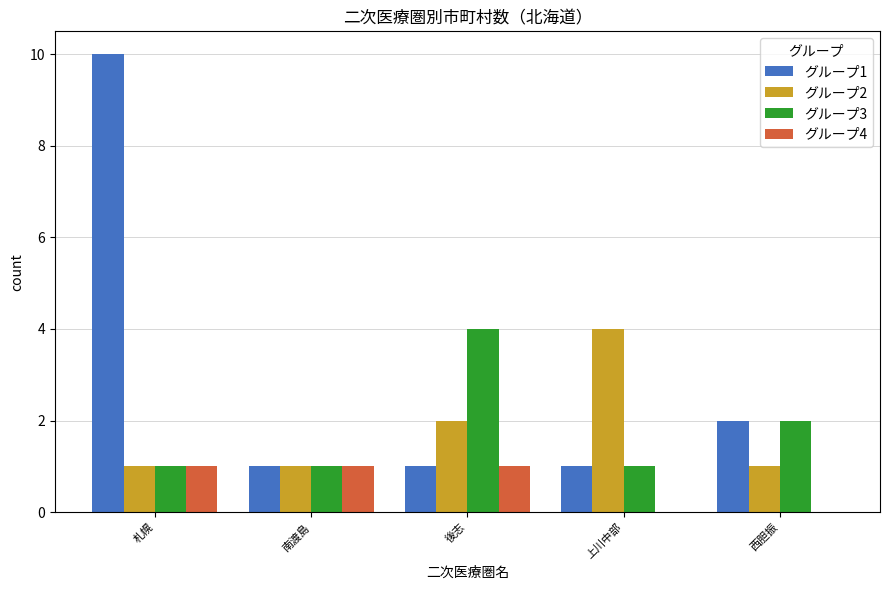

Reading left to right, what are all the values shown in this chart?

グループ1: 札幌=10	南渡島=1	後志=1	上川中部=1	西胆振=2
グループ2: 札幌=1	南渡島=1	後志=2	上川中部=4	西胆振=1
グループ3: 札幌=1	南渡島=1	後志=4	上川中部=1	西胆振=2
グループ4: 札幌=1	南渡島=1	後志=1	上川中部=0	西胆振=0